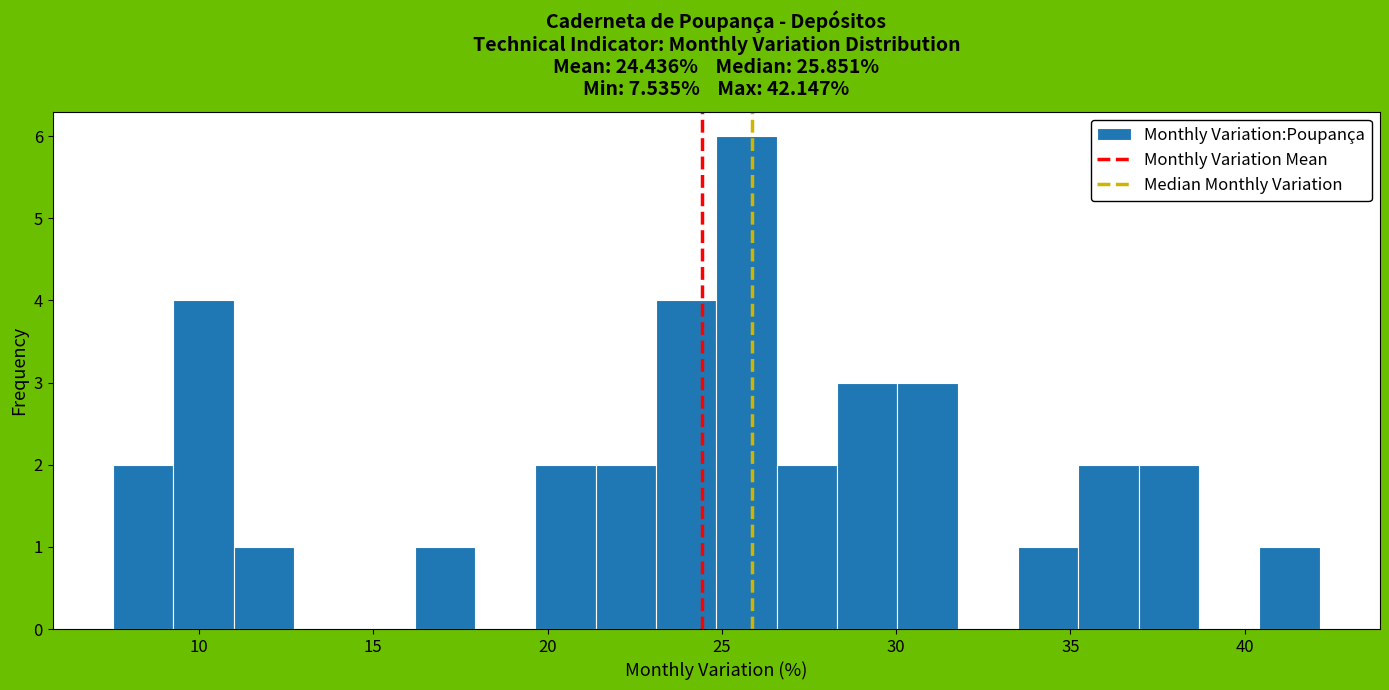

Around what value on the x-axis is the tallest bar? Give the approximate position of its centre, as read against the axis.

25.5